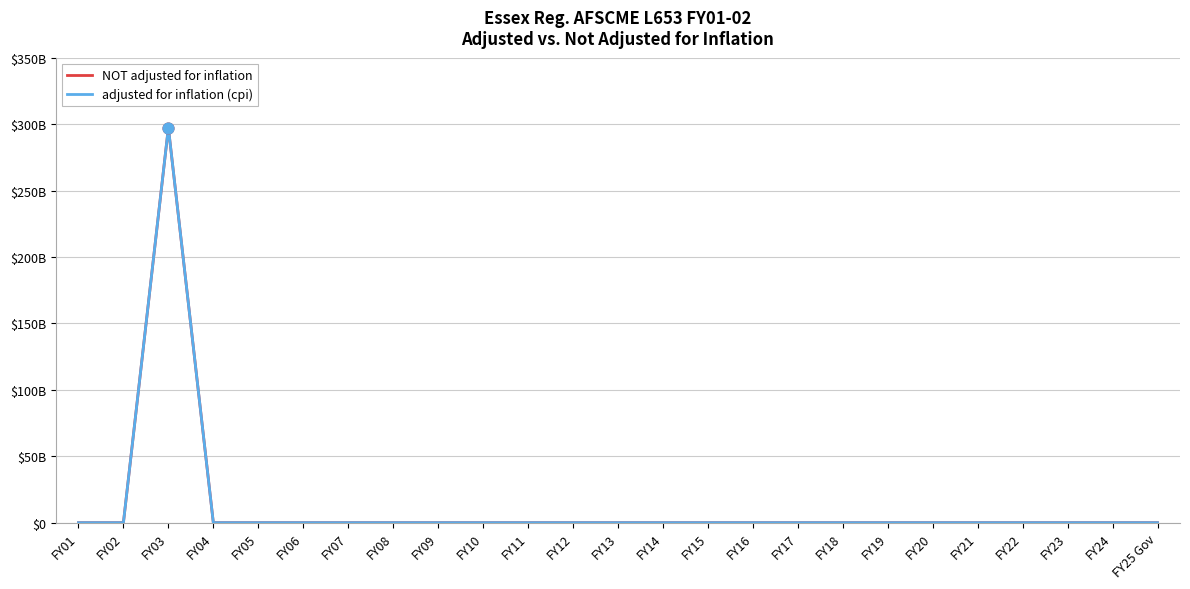

Is this an area chart (filled region under the line)?

No